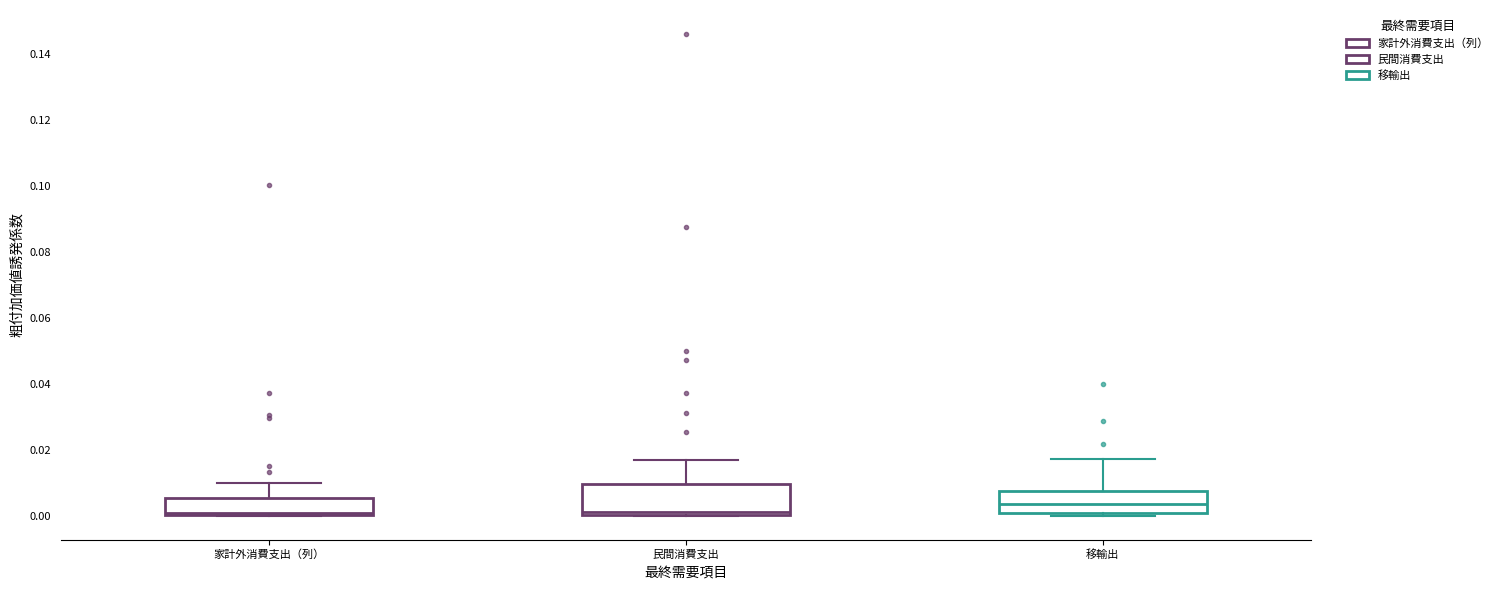

Reading left to right, read every box against the y-axis: the position of its median line, the range the box covers, and the ends of its whiskers. The values are not printed on the chart, so give them approximately, as read against the axis.

家計外消費支出（列）: median 0.000 (just above the box's lower edge), box 0.000 to 0.006, whiskers 0.000 to 0.010
民間消費支出: median 0.002, box 0.000 to 0.010, whiskers 0.000 to 0.016
移輸出: median 0.004, box 0.000 to 0.008, whiskers 0.000 (just below the box's lower edge) to 0.018